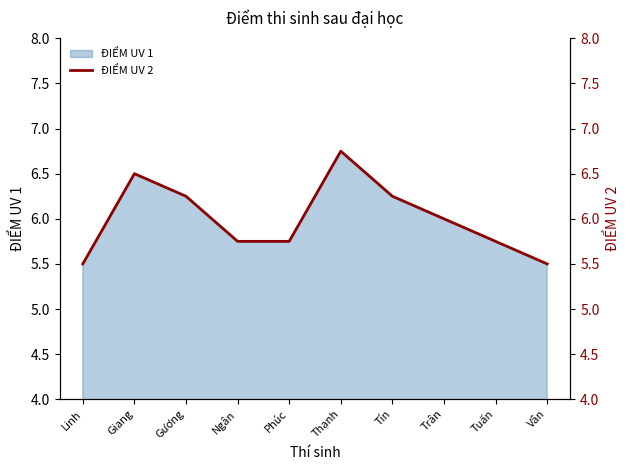

What is the difference between the maximum and minimum values?

1.2